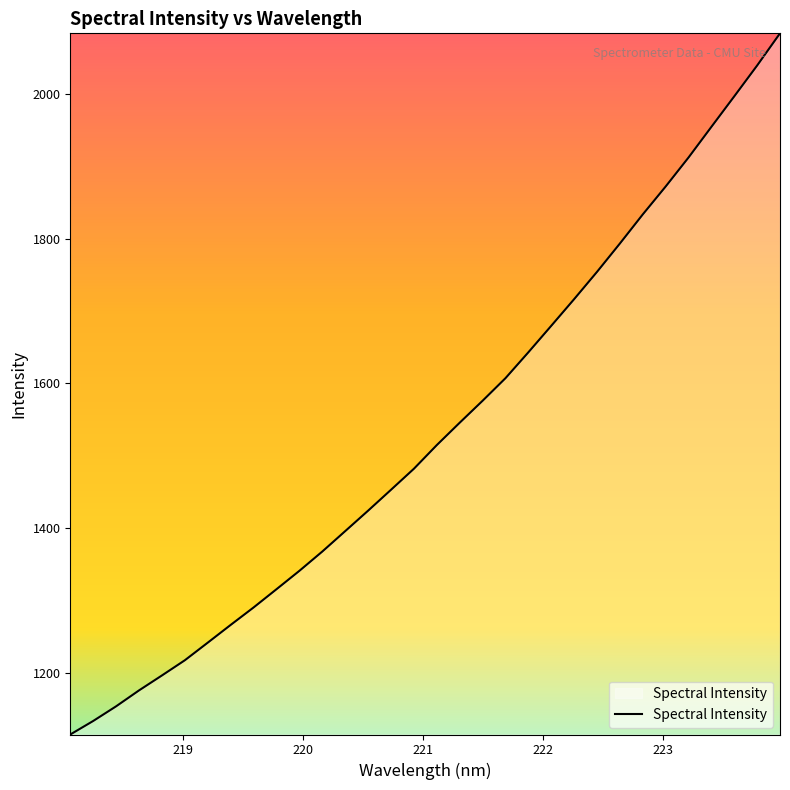

Does the chart have visible grid lines?

No